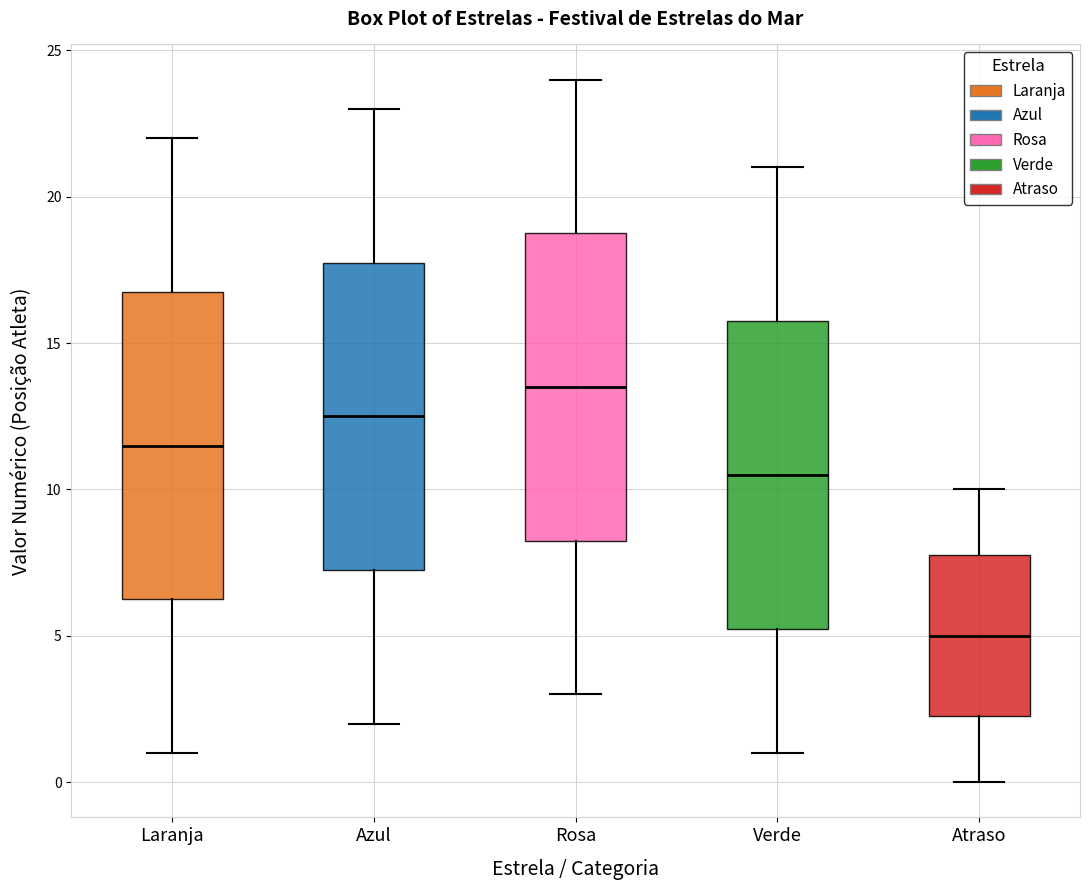

Reading left to right, read every box against the y-axis: the position of its median line, the range the box covers, and the ends of its whiskers. The values are not printed on the chart, so give them approximately, as read against the axis.

Laranja: median 11.5, box 6.5 to 17.0, whiskers 1.0 to 22.0
Azul: median 12.5, box 7.5 to 18.0, whiskers 2.0 to 23.0
Rosa: median 13.5, box 8.5 to 19.0, whiskers 3.0 to 24.0
Verde: median 10.5, box 5.5 to 16.0, whiskers 1.0 to 21.0
Atraso: median 5.0, box 2.5 to 8.0, whiskers 0.0 to 10.0